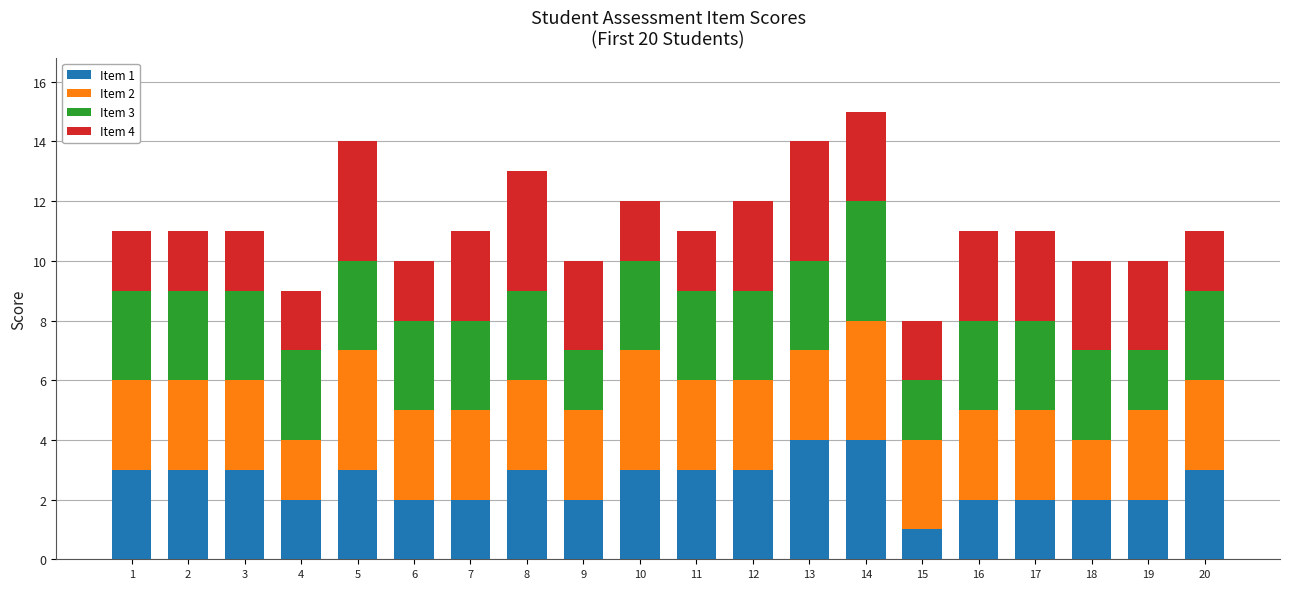

What is the difference between the maximum and second lowest values in the Item 2 series?

2